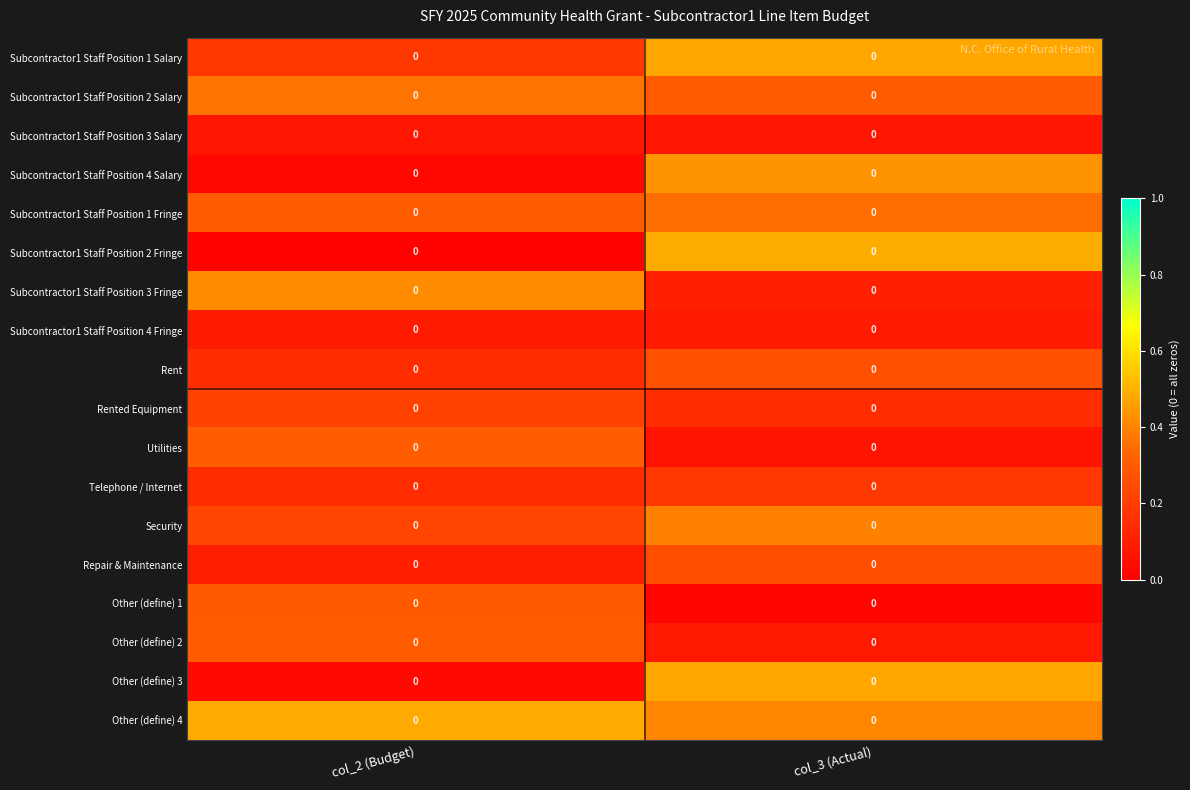

Is it true that Other (define) 1 equals 0.1 at col_2 (Budget)?

False